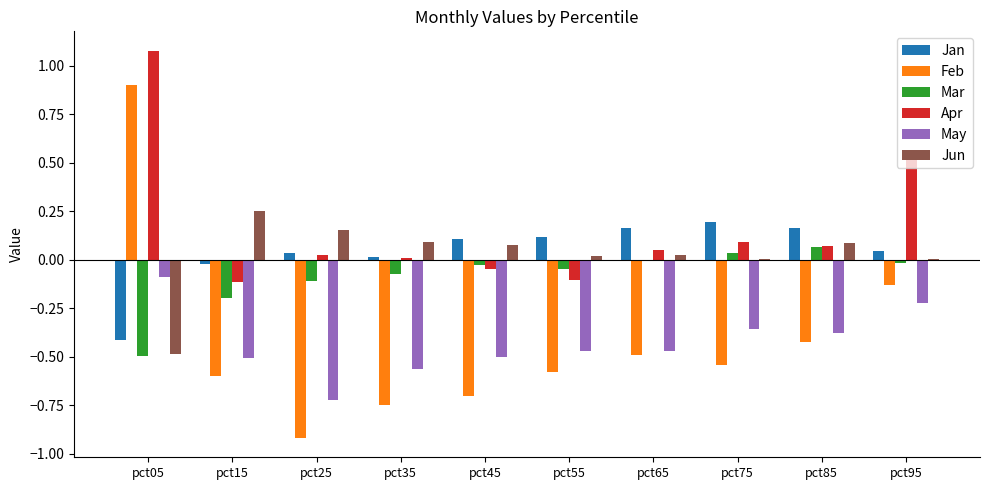

How many data points does each series have?

10